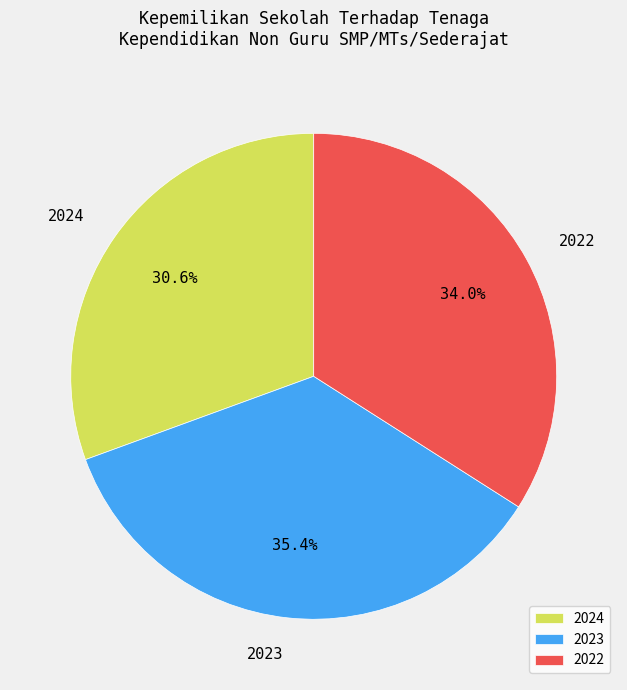

Do 2024 and 2022 together represent more than half of the pie?

Yes